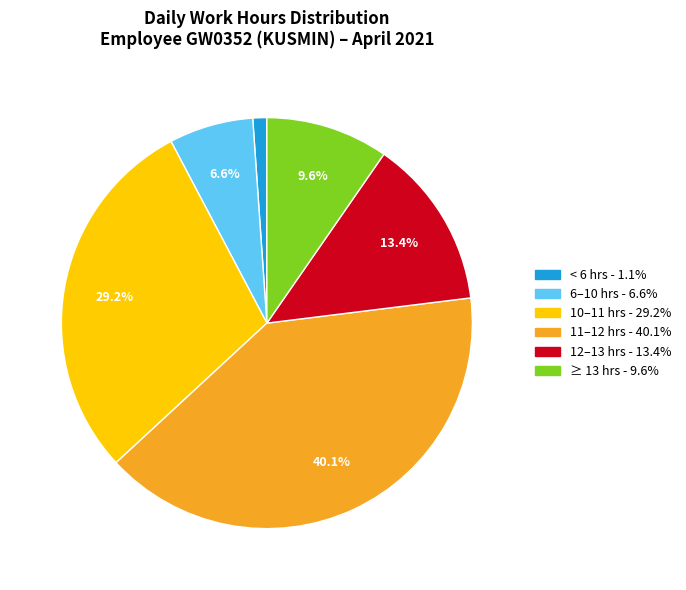

Is there a majority slice in this chart?

No